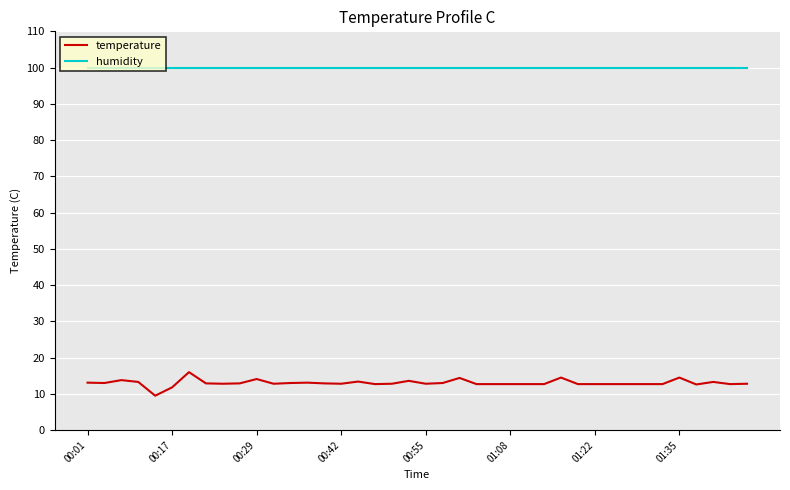

True or false: temperature has more than 0 points higher than both neighbors.

True